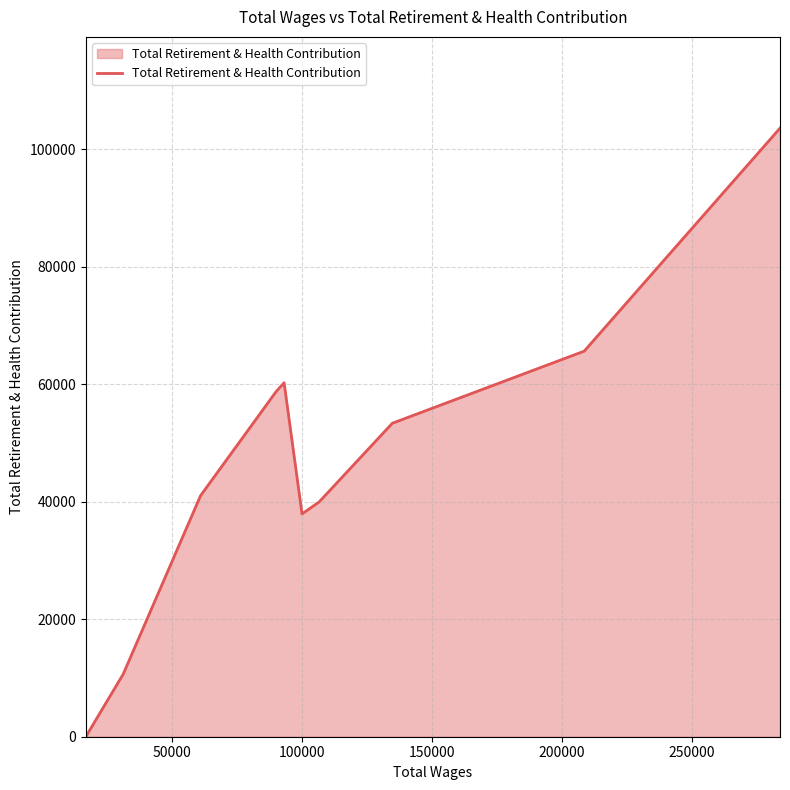

What is the difference between the maximum and minimum values?

103604